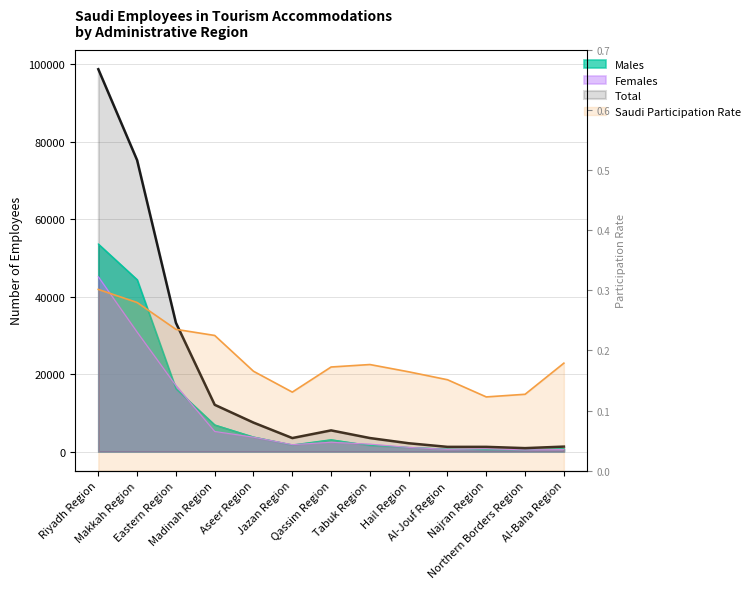

What position from the right is Al-Jouf Region?

4